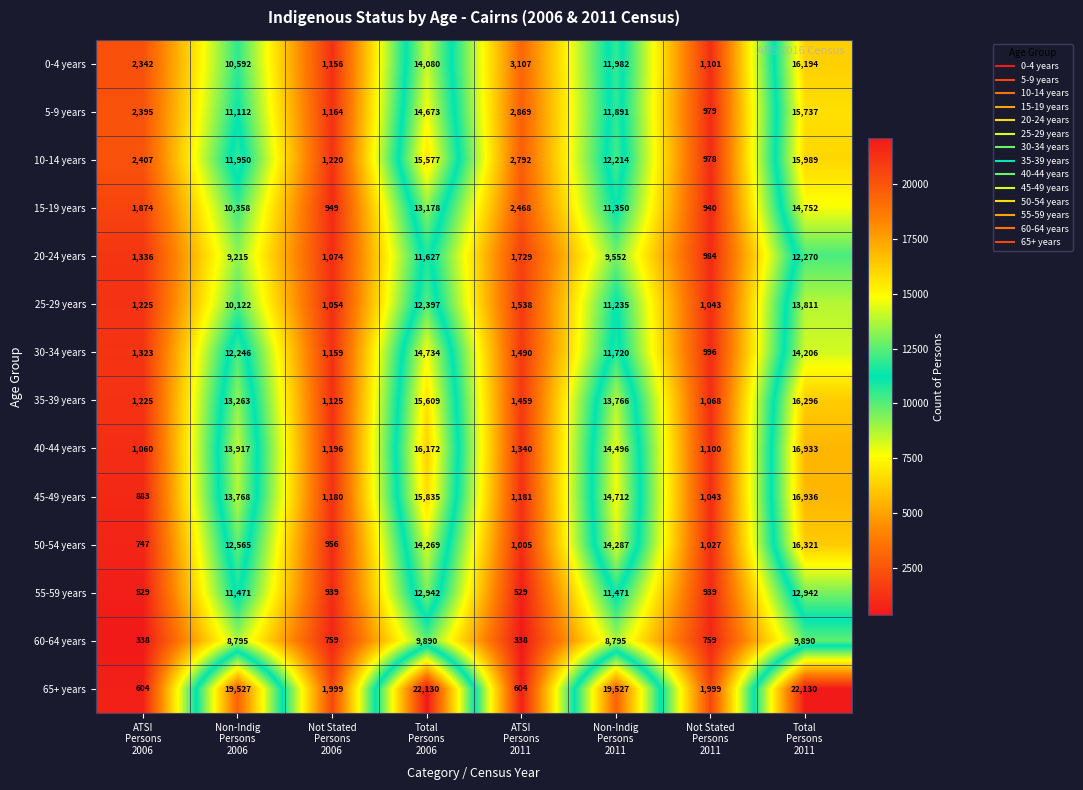

What is the sum of all 45-49 years values?

65538